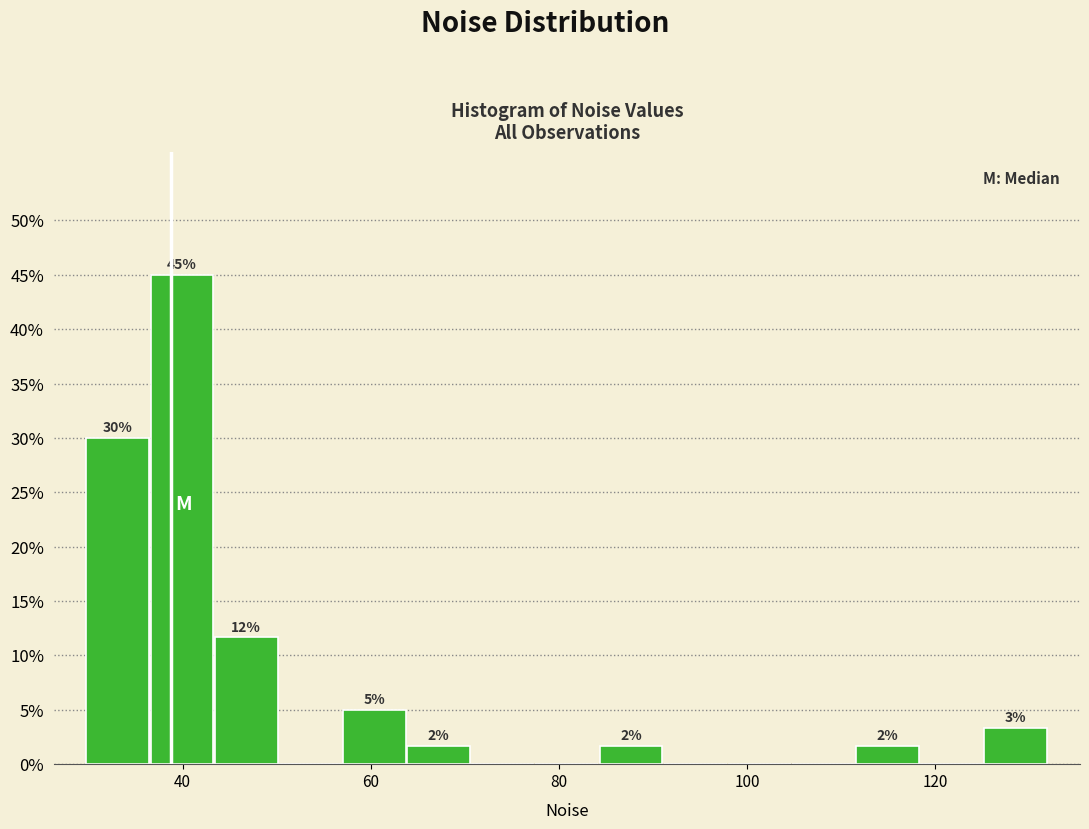

Around what value on the x-axis is the tallest bar? Give the approximate position of its centre, as read against the axis.

40